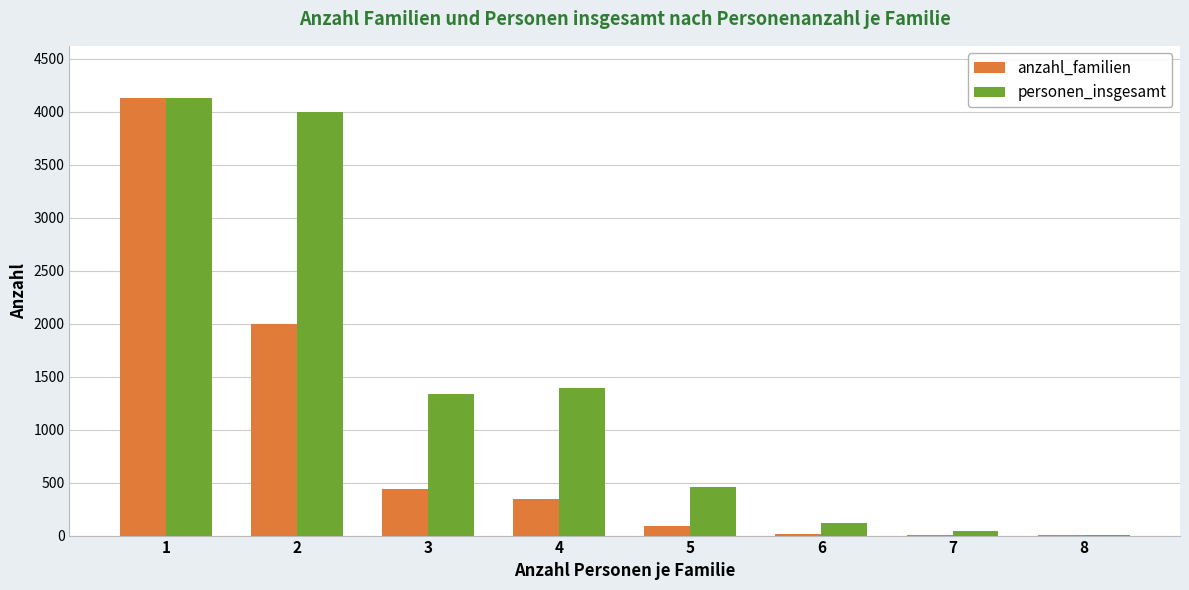

How many groups of bars are there?

8